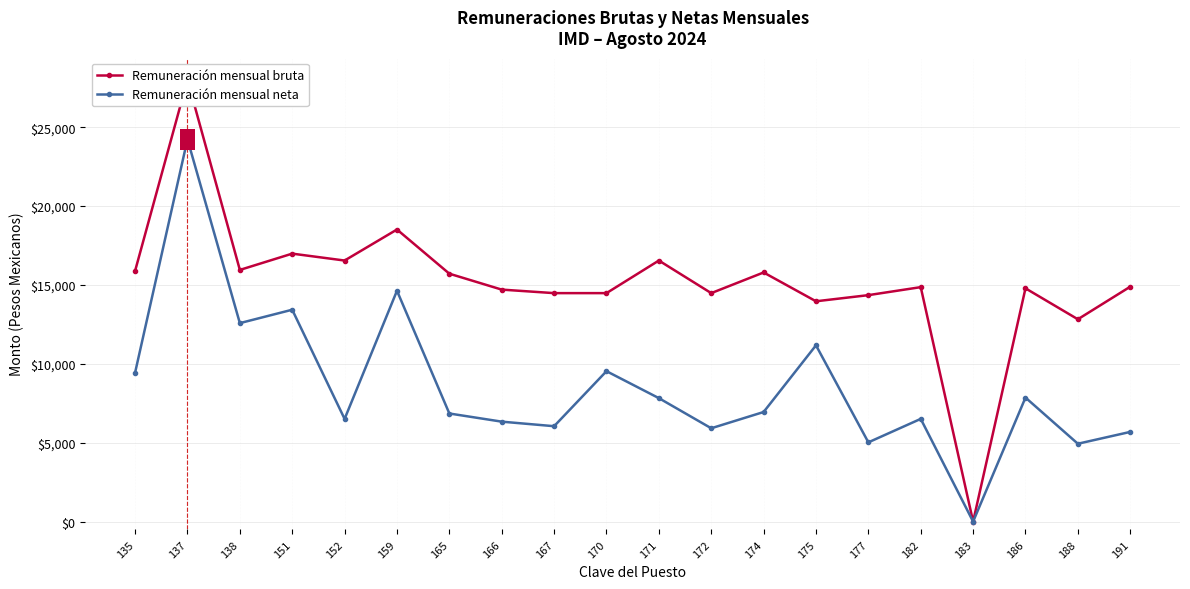

Does the chart display data point markers on the line(s)?

Yes